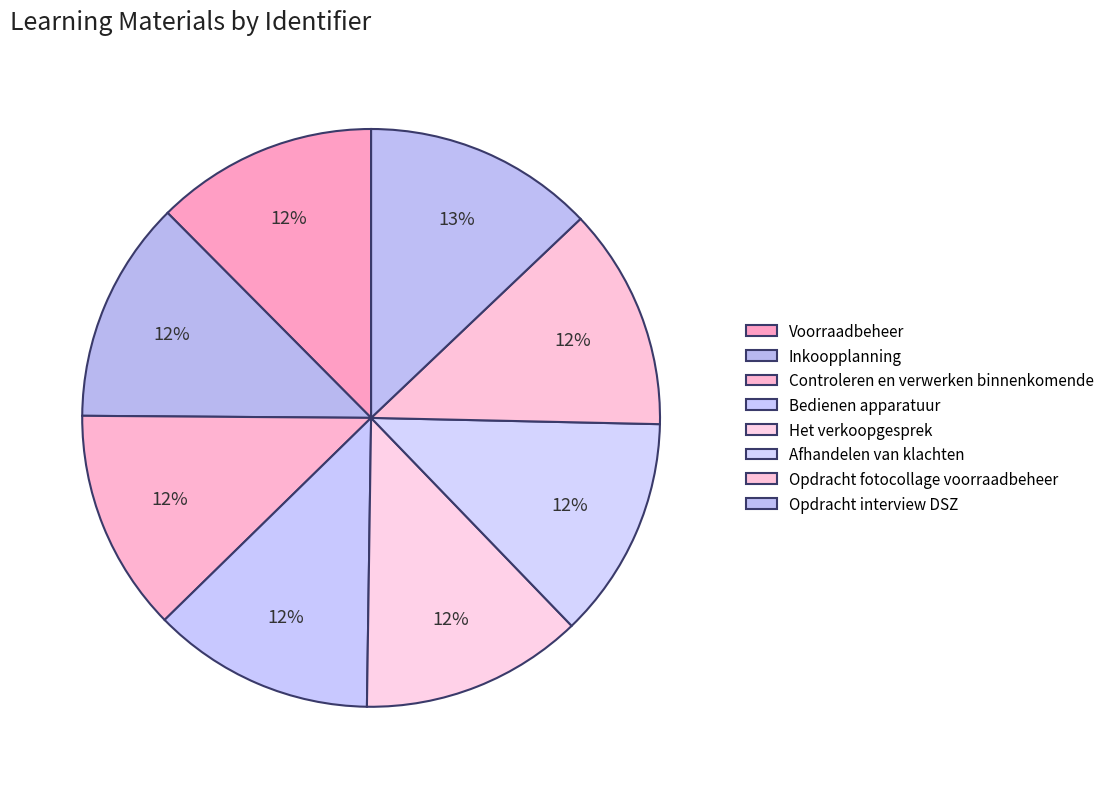

Does Bedienen apparatuur represent more than half of the total?

No